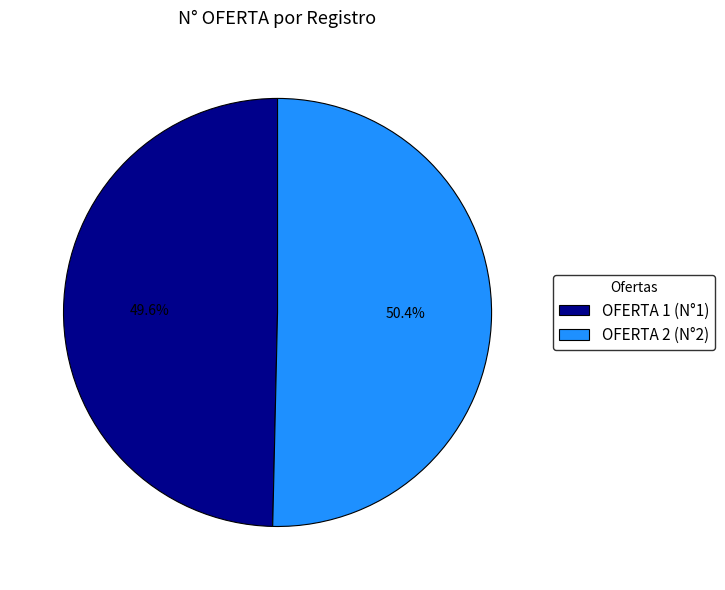

To the nearest percent, what is the combined percentage of OFERTA 1 (N°1) and OFERTA 2 (N°2)?

100%